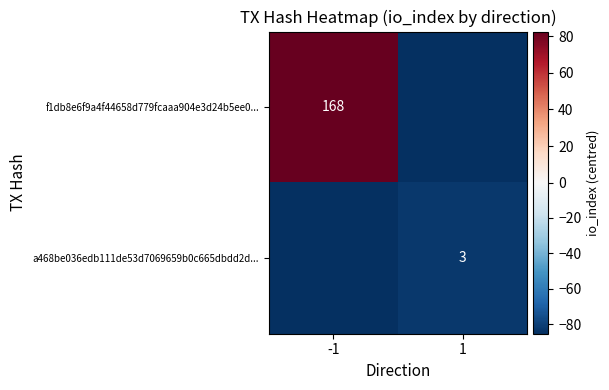

True or false: f1db8e6f9a4f44658d779fcaaa904e3d24b5ee0... has a value of 168.0 at -1.

True